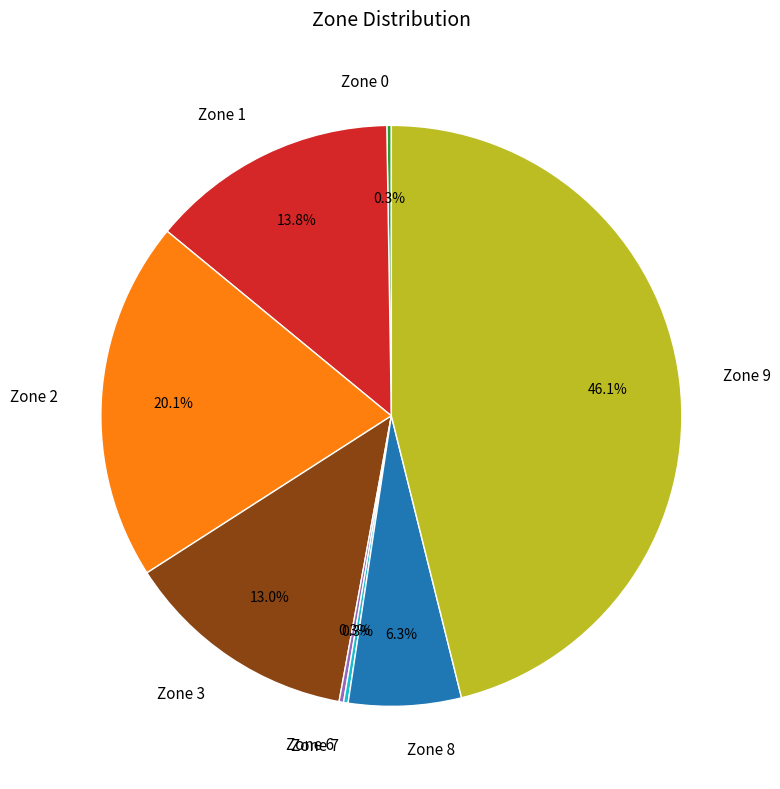

To the nearest percent, what percentage of the pie is Zone 3?

13%